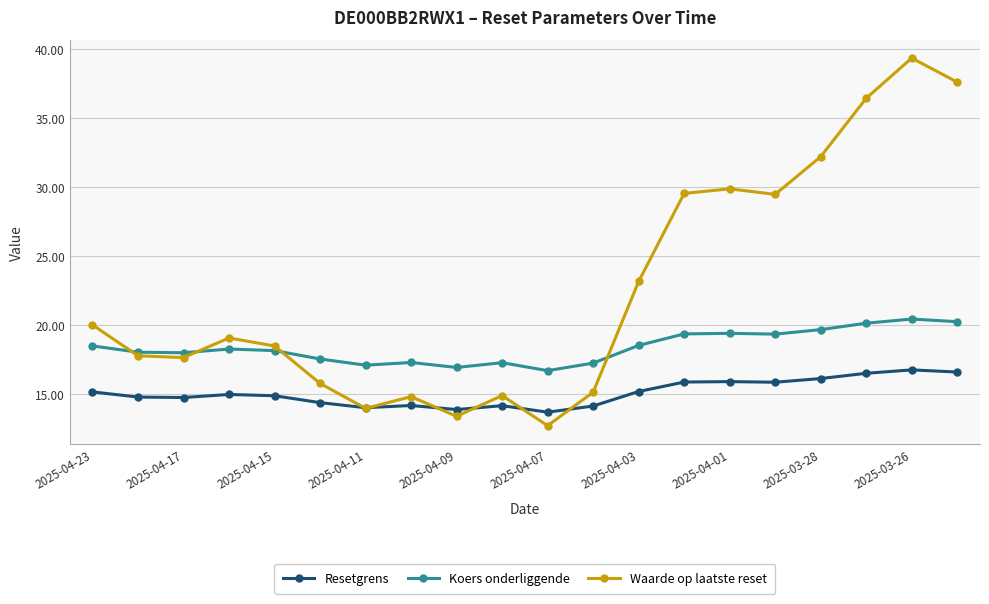

How many lines are shown in the chart?

3